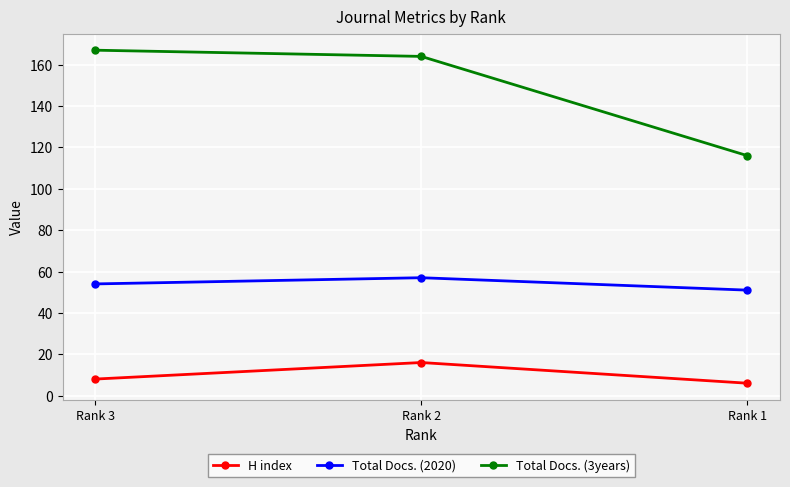

At which category does the chart reach its minimum across all series?

Rank 1